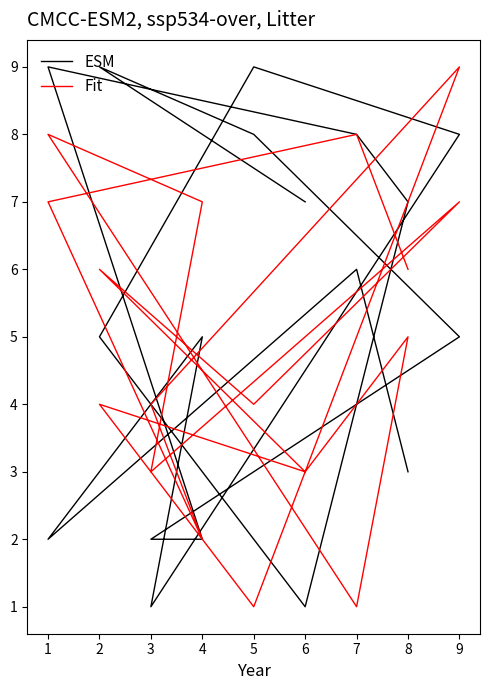

Which series has the largest total across all categories?

ESM